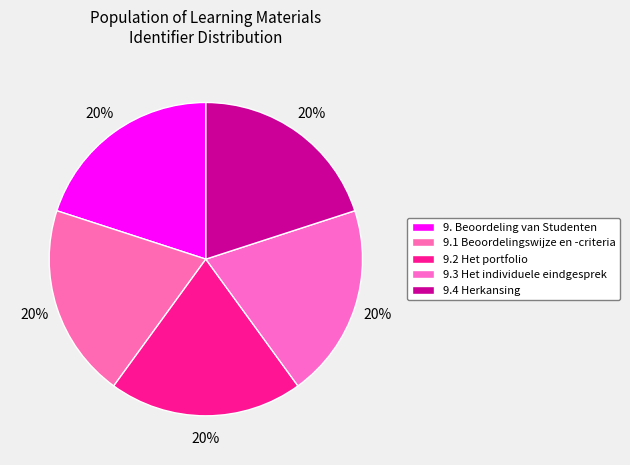

Which category has the biggest portion of the pie?

9.4 Herkansing